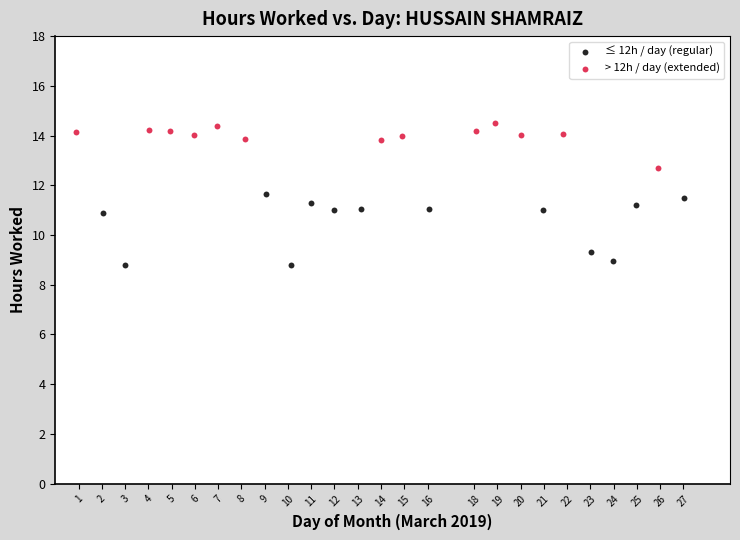

Which series contains the lowest Y value?

≤ 12h / day (regular)